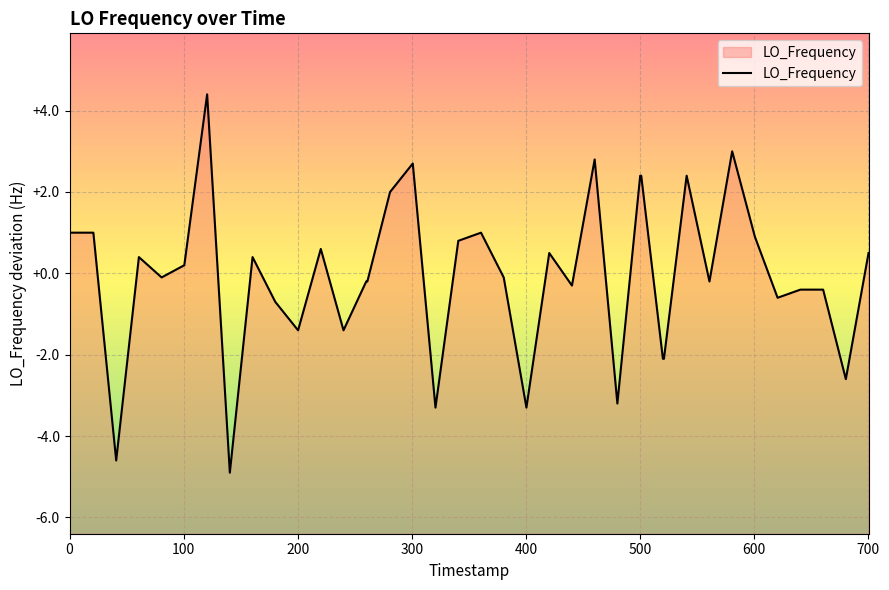

What is the smallest value displayed?

-4.9